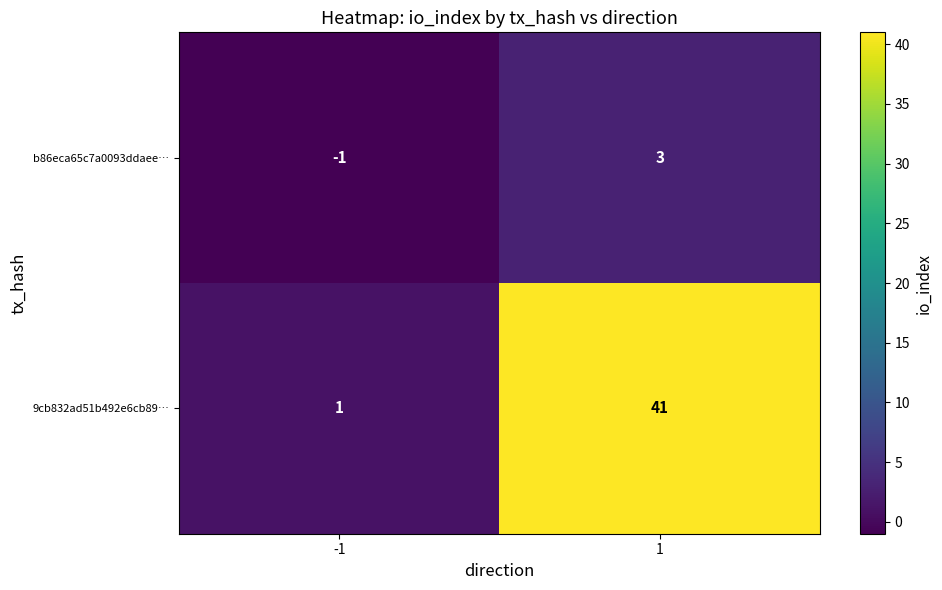

What value does the b86eca65c7a0093ddaee… series have at 1?

3